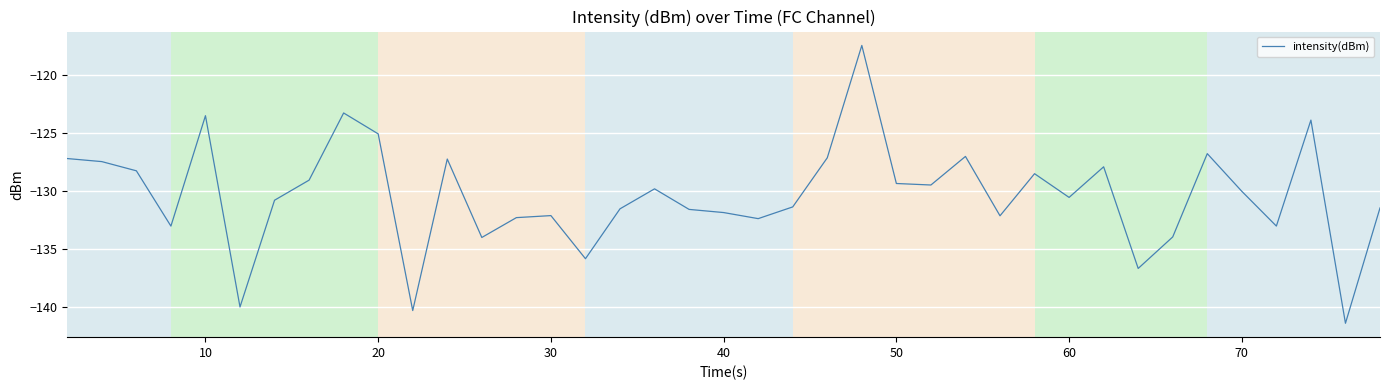

What is the smallest value displayed?

-141.4